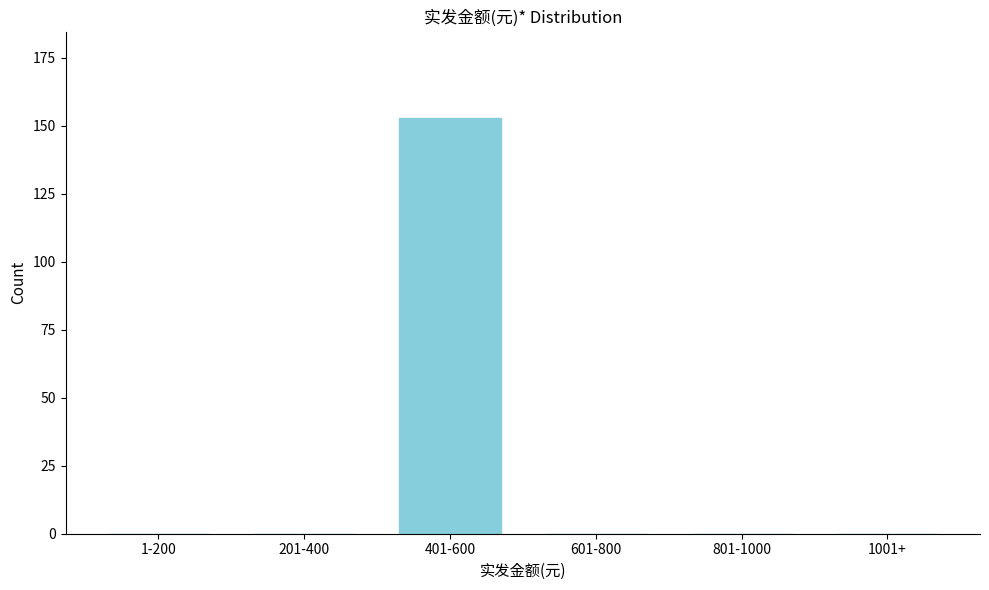

Reading right to left, transcribe all the data shown in this chart.

1001+=0	801-1000=0	601-800=0	401-600=153	201-400=0	1-200=0